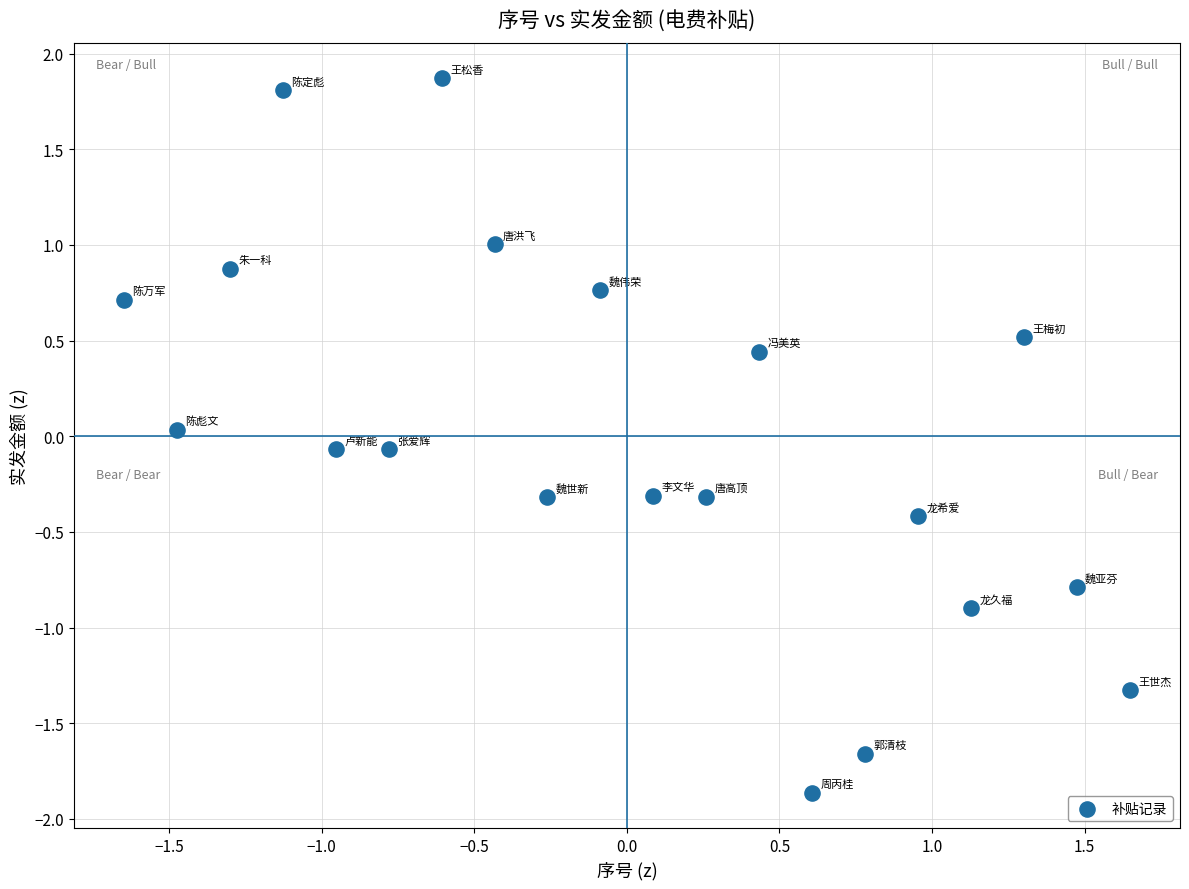

What is the range of Y values (max minus min)?

3.7